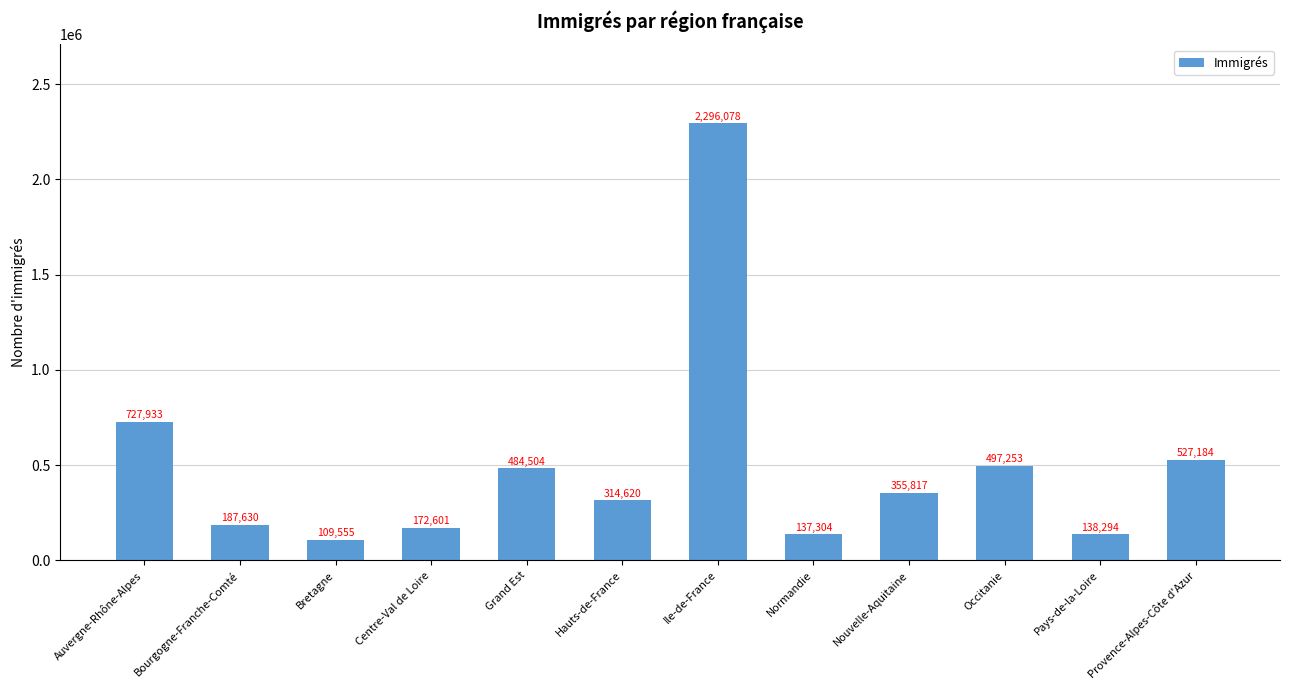

What is the difference between the second highest and minimum values?

618378